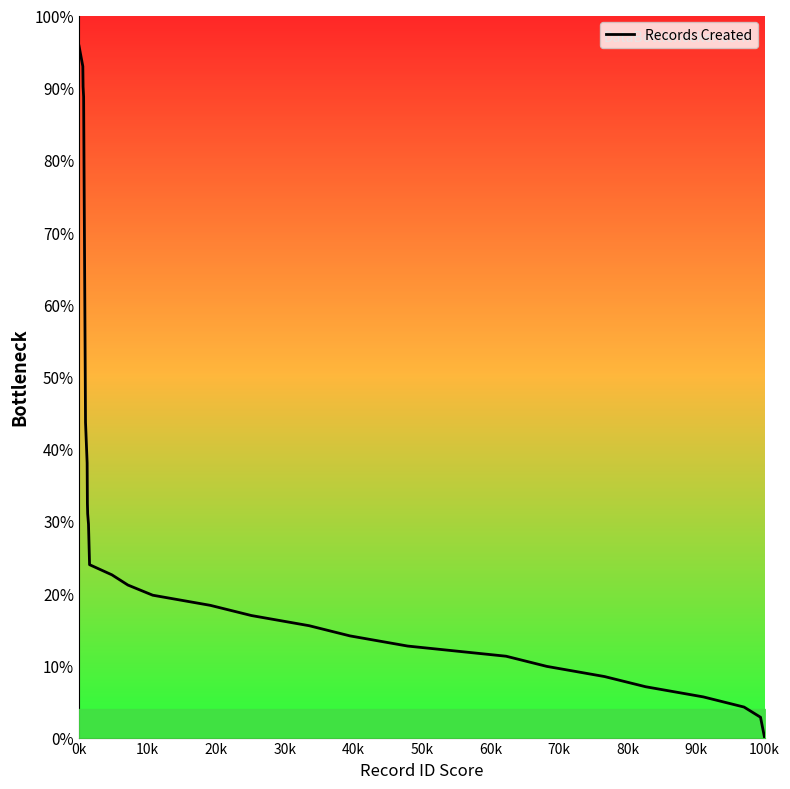

What is the difference between the maximum and minimum values?

95.8